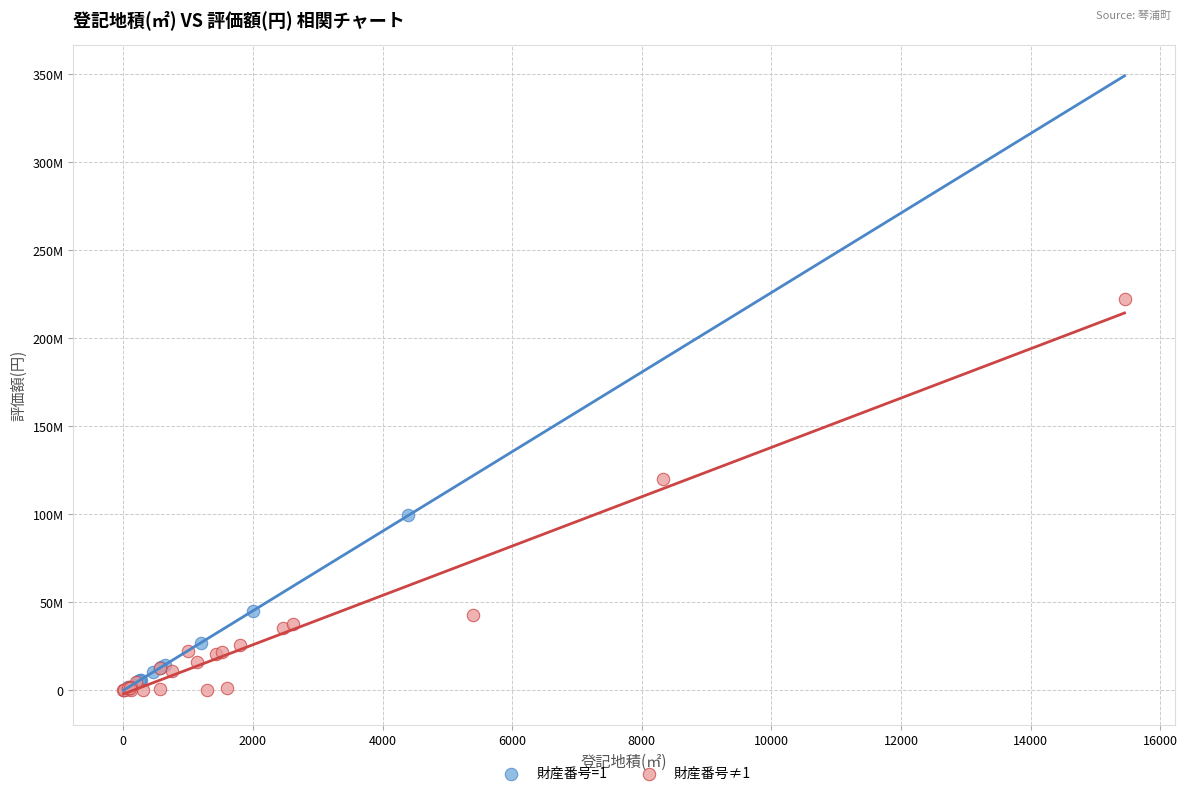

What are all the series names shown in the legend?

財産番号=1, 財産番号≠1